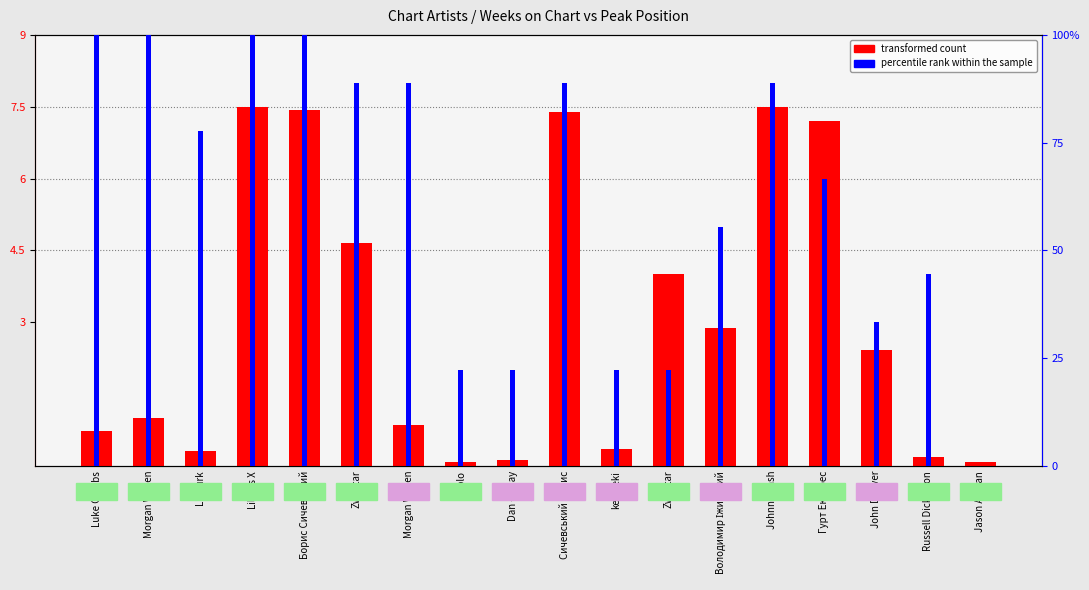

How many bars are there in total?

36